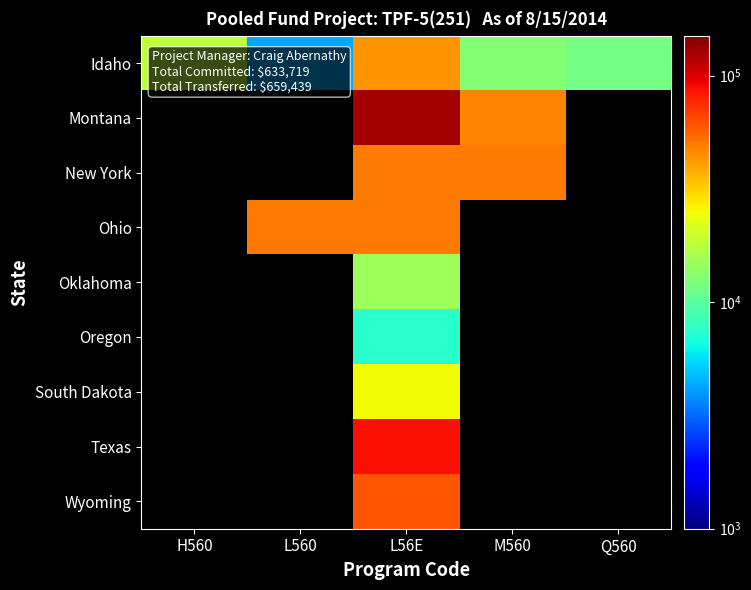

How many positive values does the Wyoming series have?

1